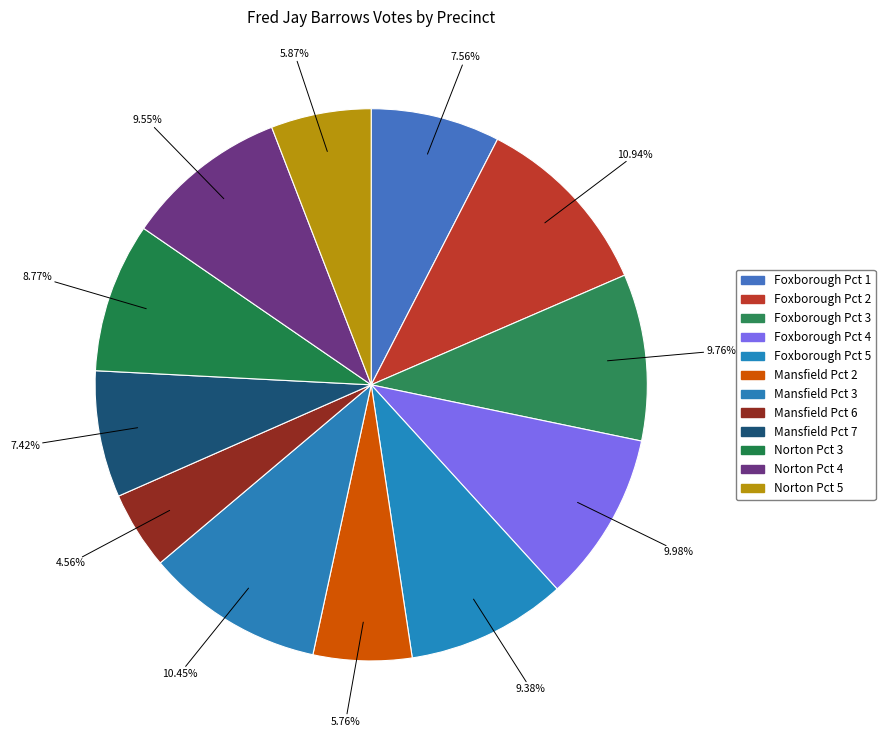

True or false: Foxborough Pct 4 accounts for 10% of the total.

True